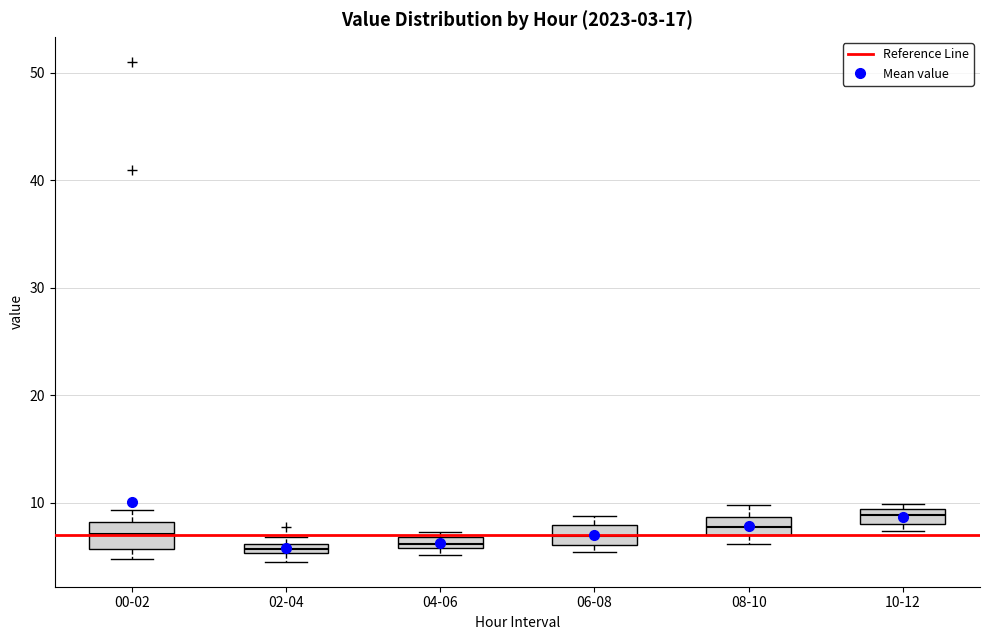

Which box's median line is the highest?

10-12